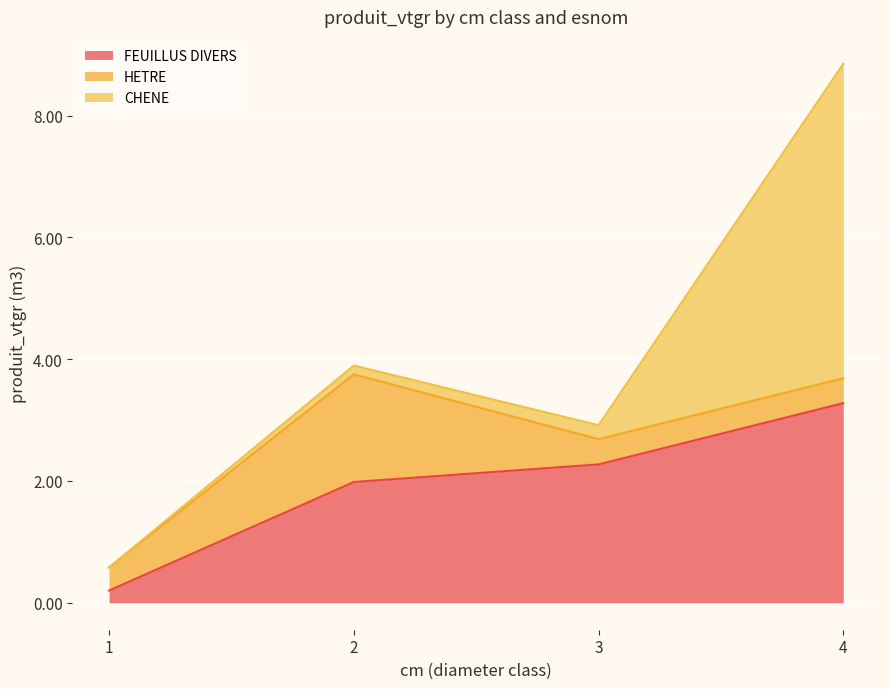

What is the total value across all series at 3?

2.9